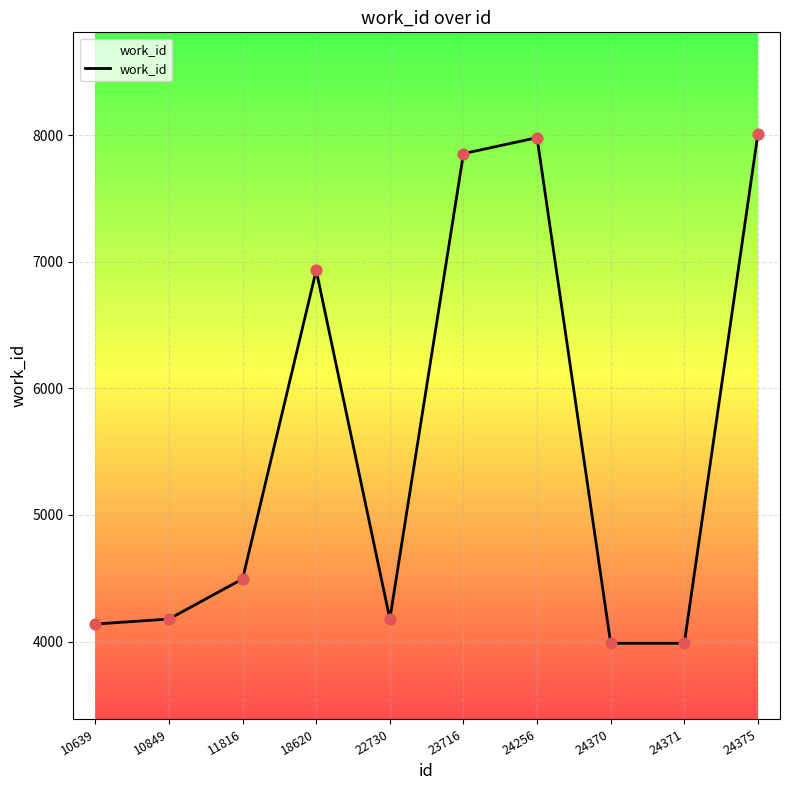

What is the change in value from 11816 to 22730?

-317